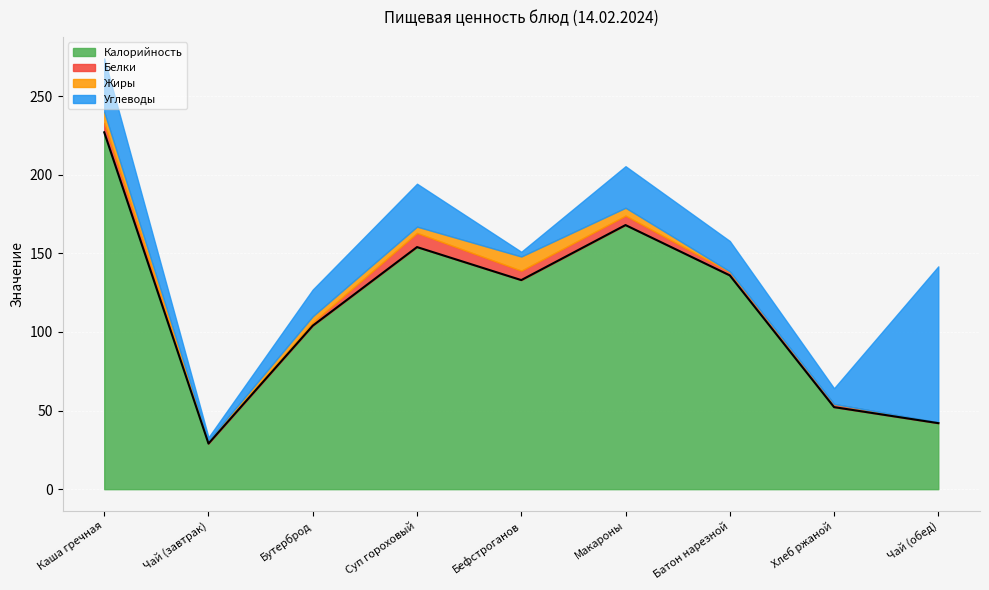

Which series has the largest total across all categories?

Калорийность